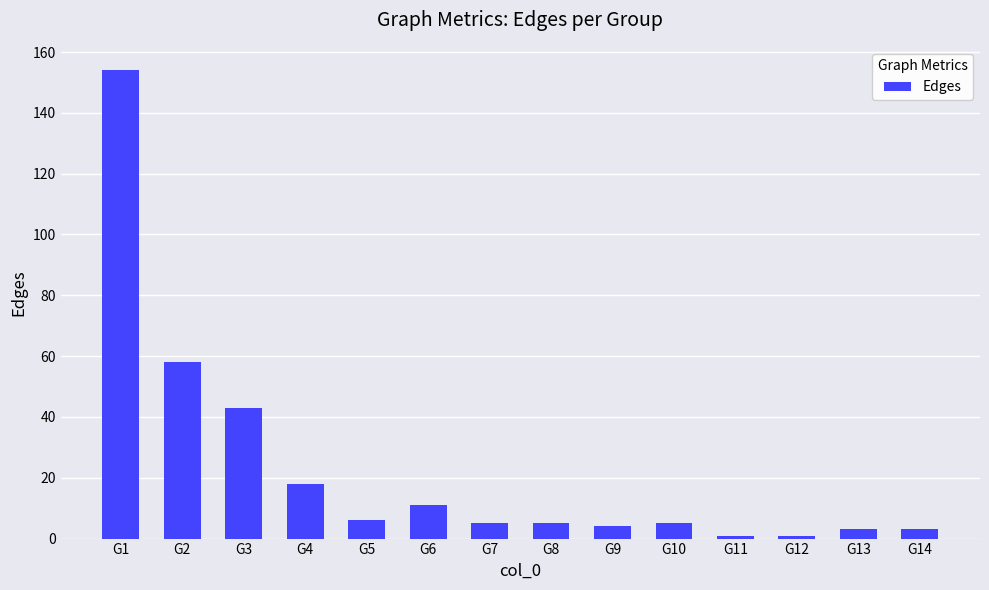

What is the greatest value displayed?

154